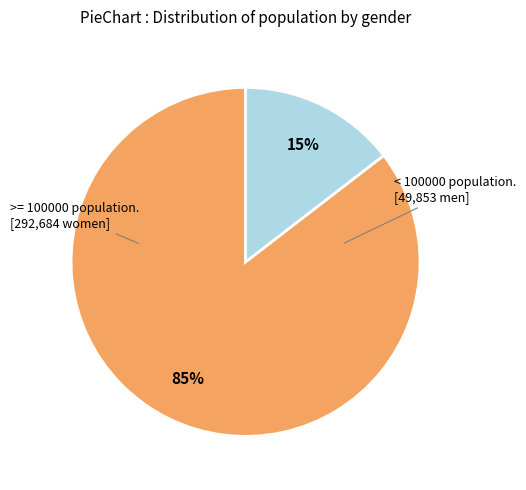

Is there any slice that represents more than half of the pie?

Yes